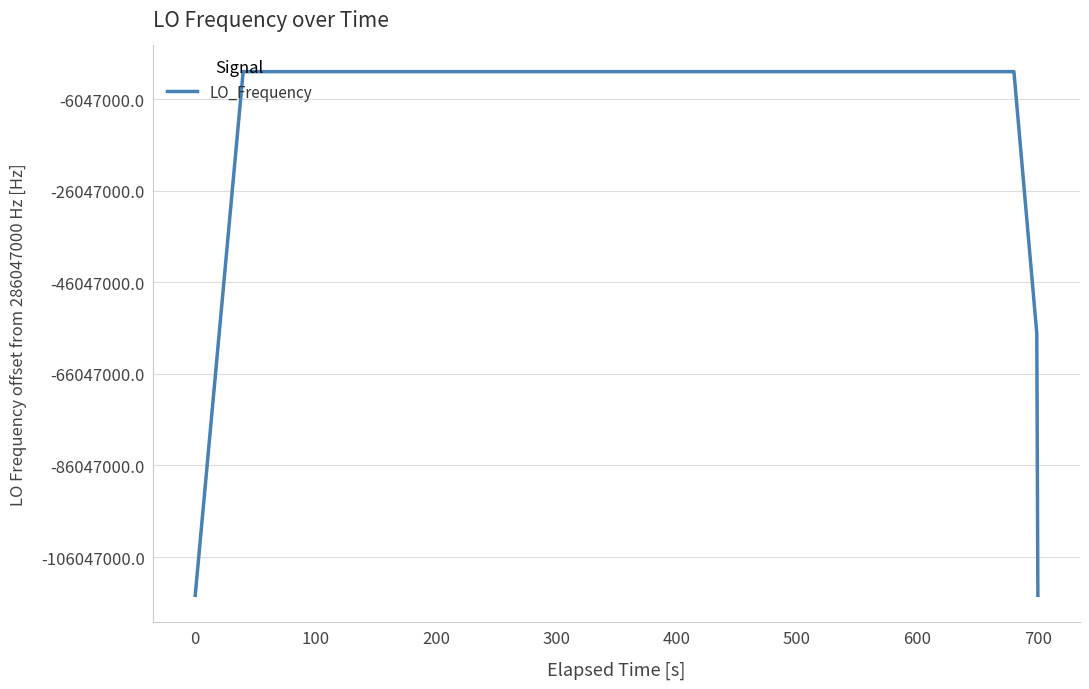

What is the label of the 3rd point from the left?

100